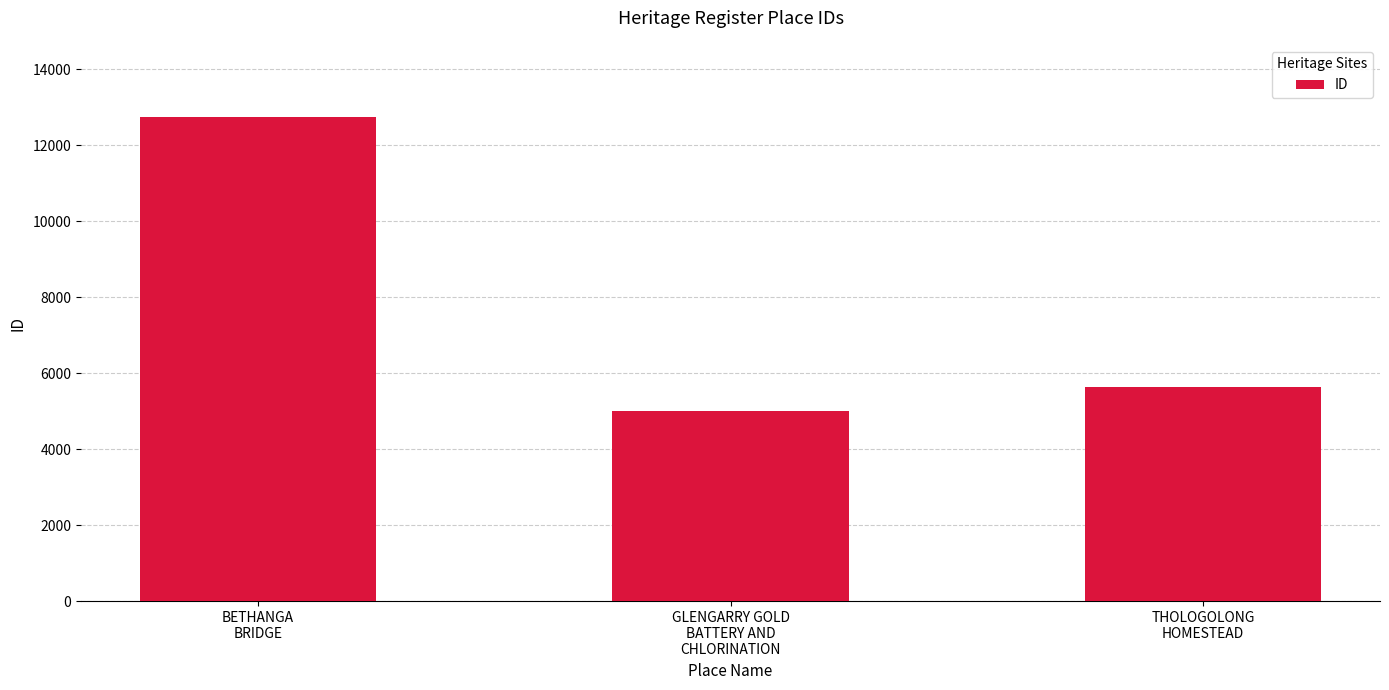

What is the label of the 1st bar from the left?

BETHANGA
BRIDGE